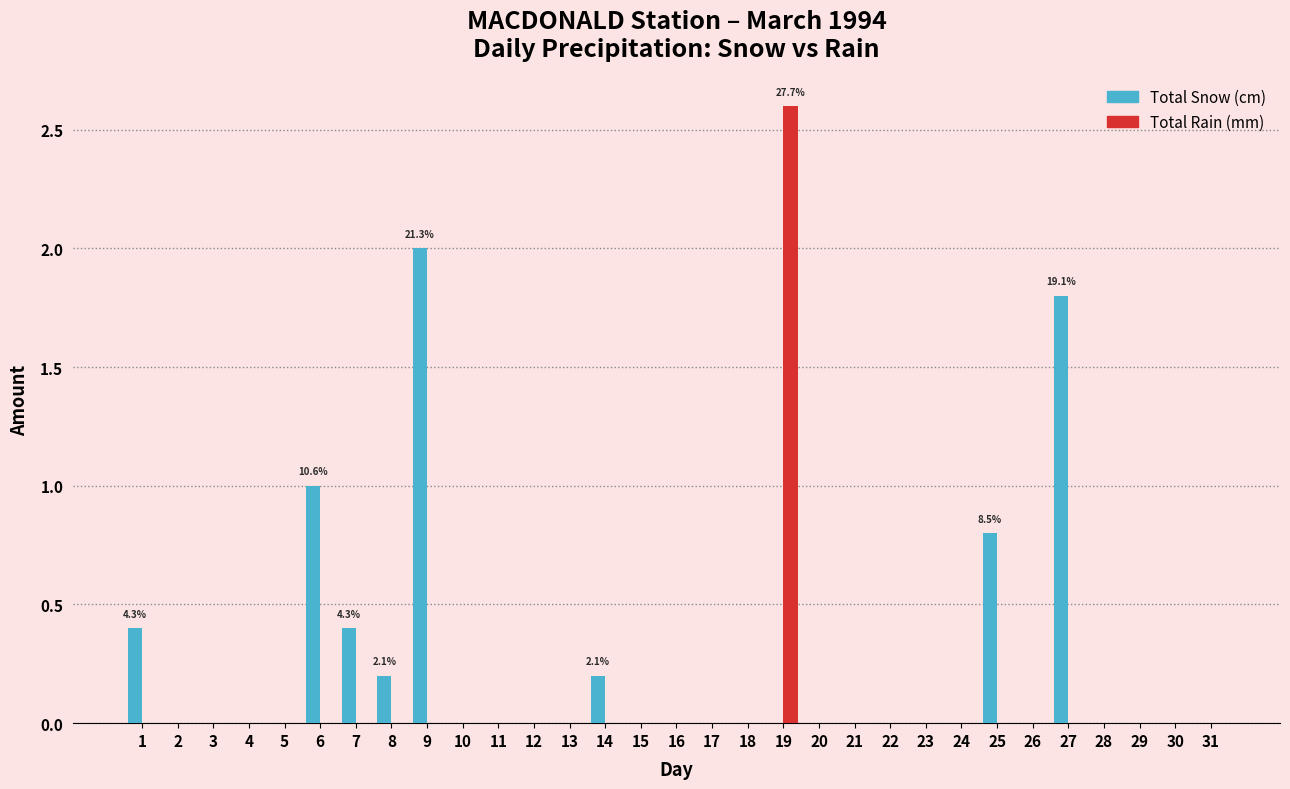

Which series has the largest total across all categories?

Total Snow (cm)